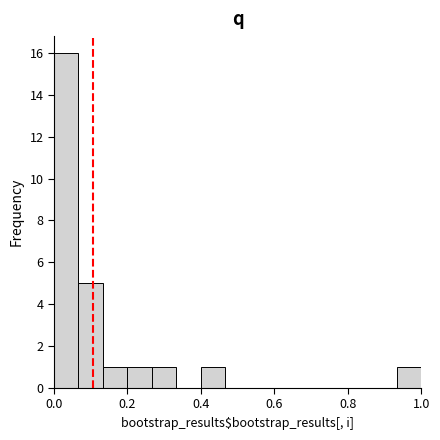

Around what value on the x-axis is the tallest bar? Give the approximate position of its centre, as read against the axis.

0.04